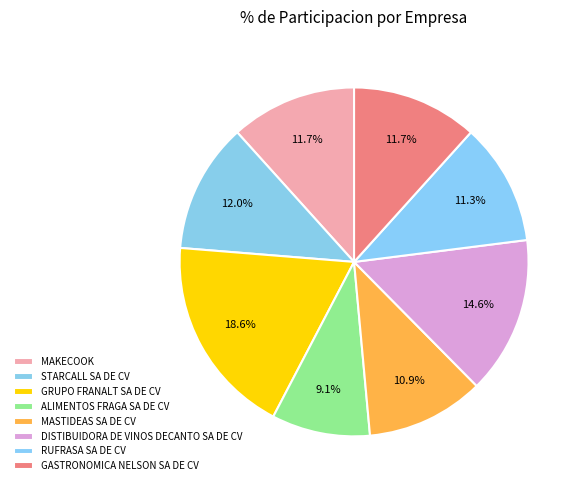

What is the smallest slice in the pie chart?

ALIMENTOS FRAGA SA DE CV